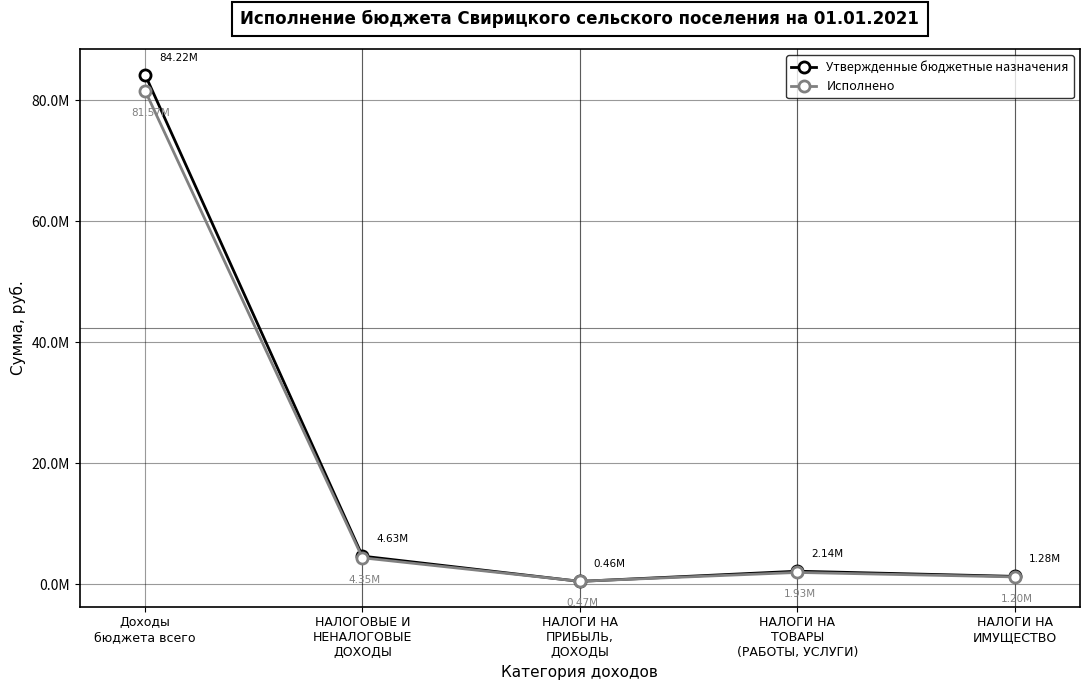

Does the chart have visible grid lines?

Yes